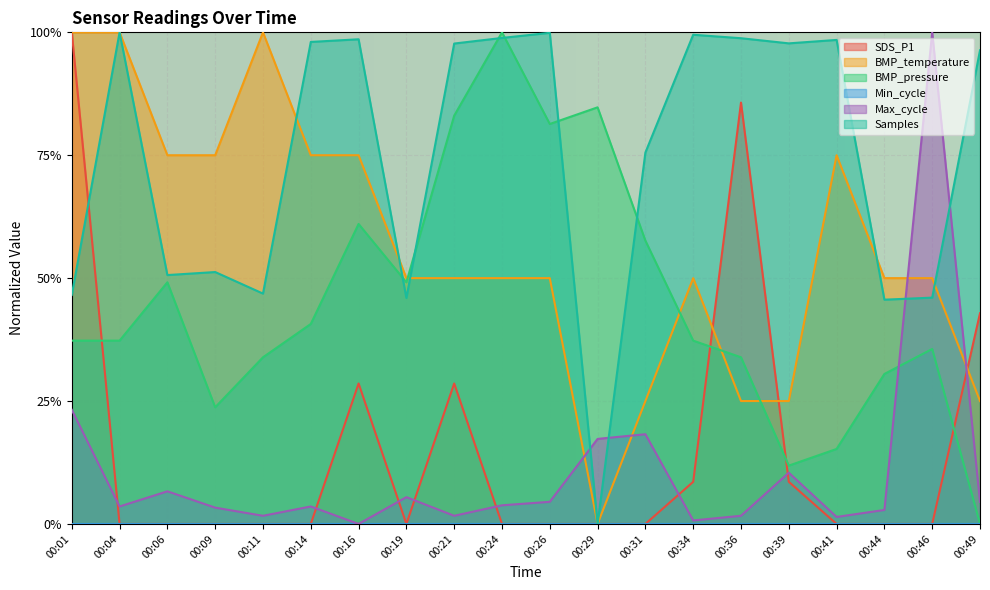

After their last crossing, which series has the higher values: SDS_P1 or BMP_temperature?

SDS_P1